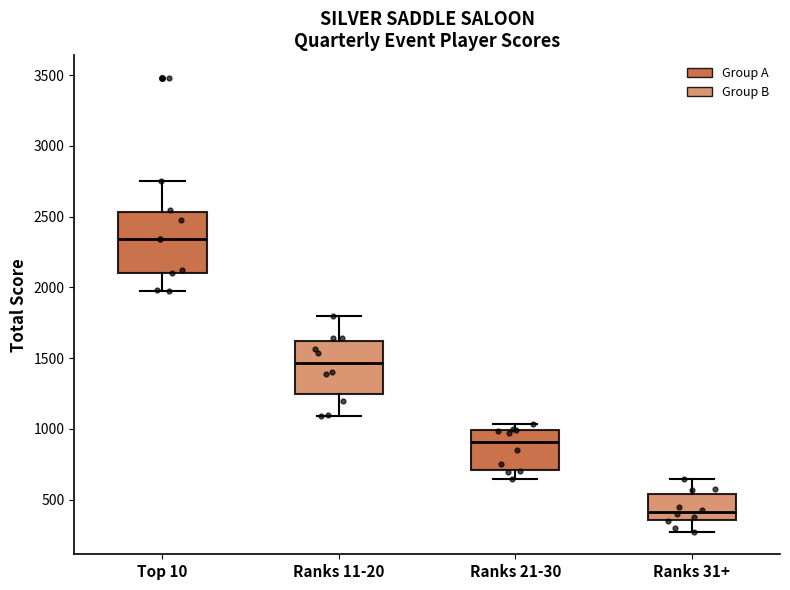

Comparing the boxes themselves (not the whiskers), which one is the tallest?

Top 10